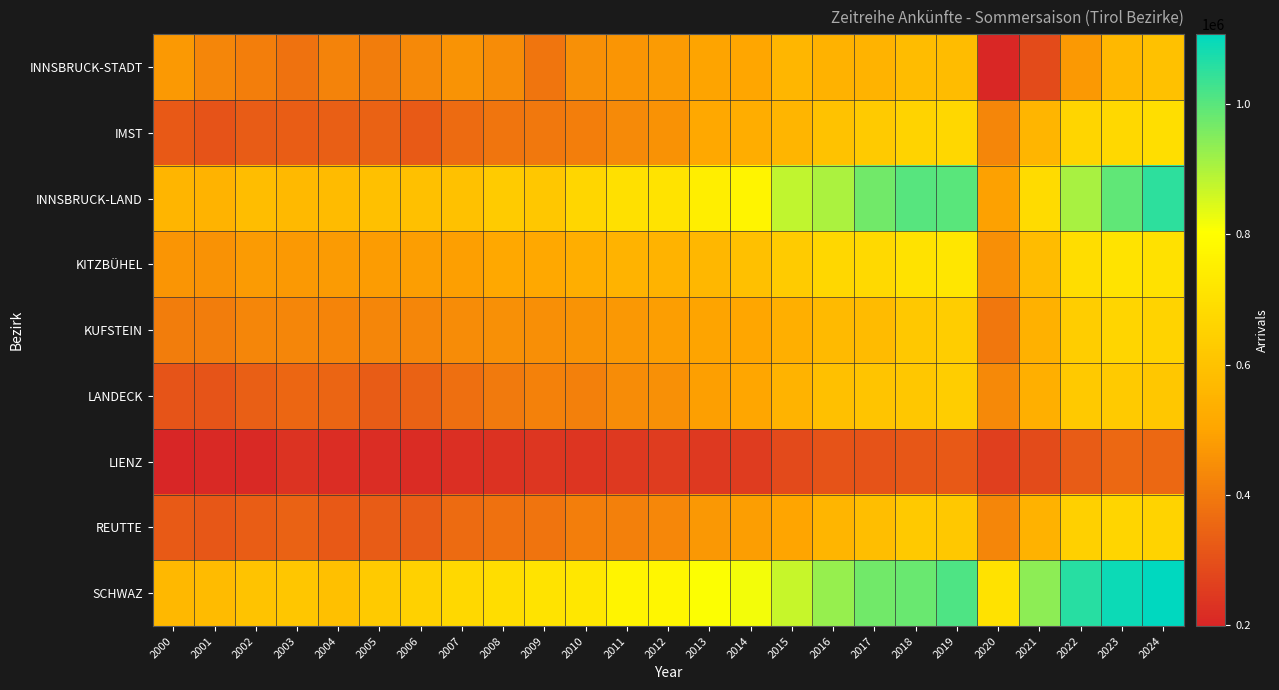

At 2006, list the series in order from smallest to largest.

LIENZ, IMST, REUTTE, LANDECK, KUFSTEIN, INNSBRUCK-STADT, KITZBÜHEL, INNSBRUCK-LAND, SCHWAZ